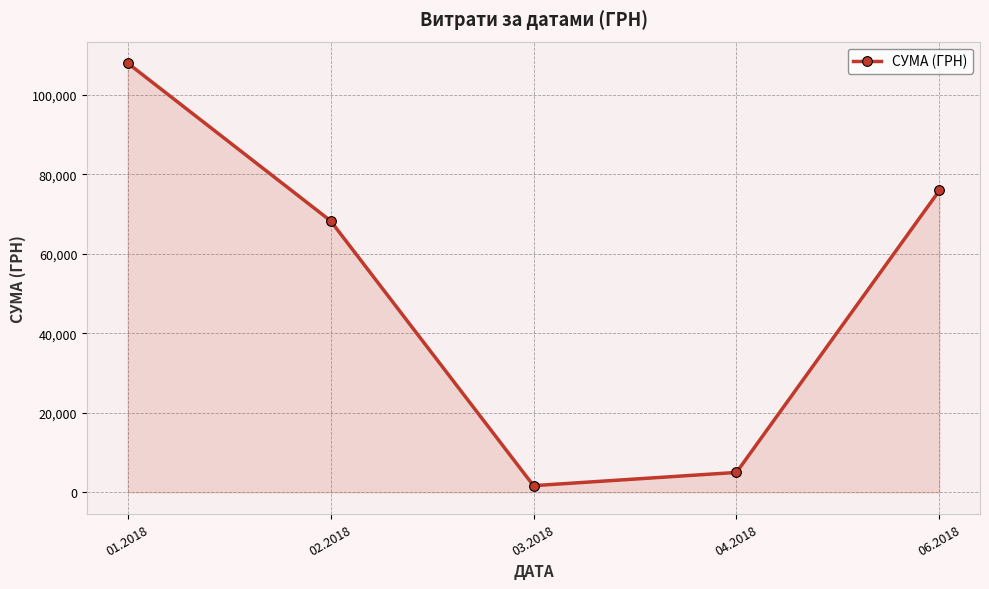

List the labels in order of value, smallest first.

03.2018, 04.2018, 02.2018, 06.2018, 01.2018